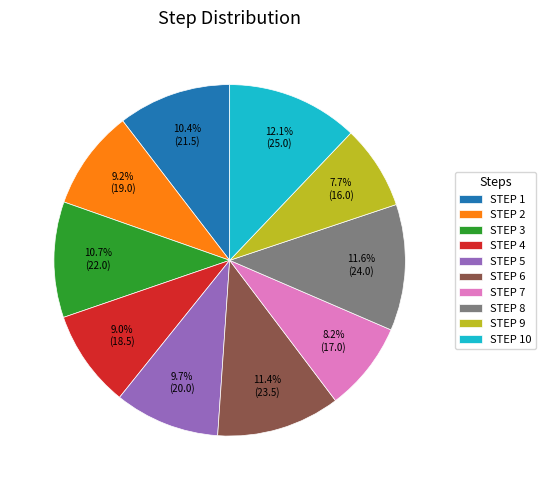

What percentage is NOT represented by STEP 3?

89.3%